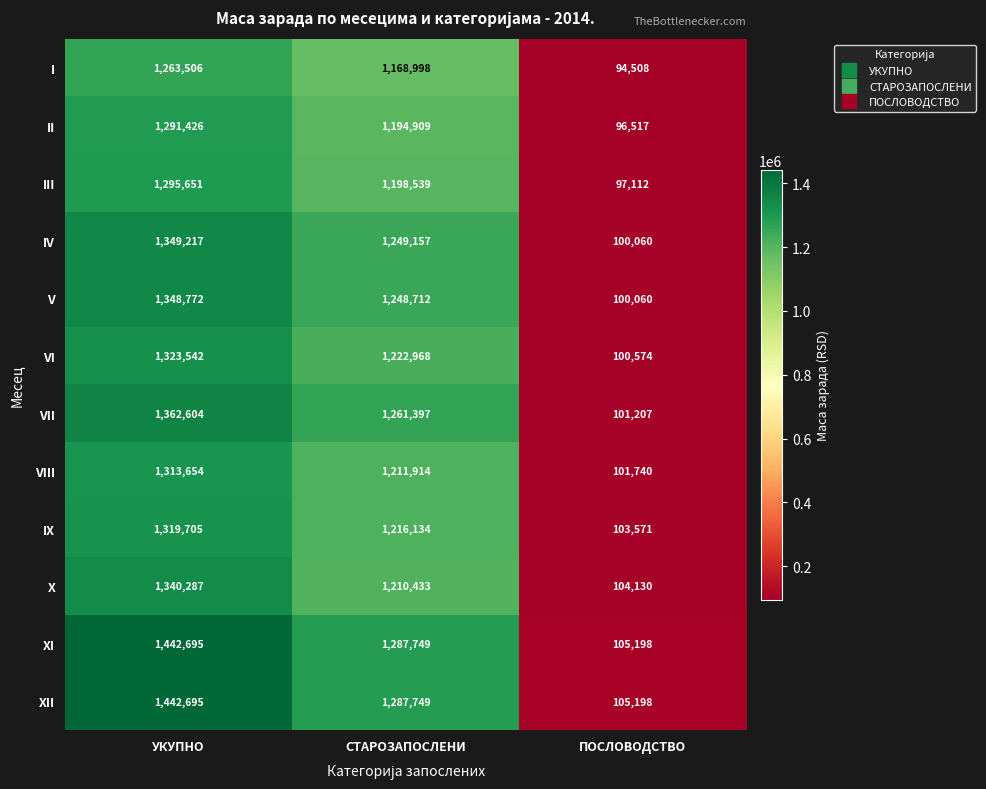

What is the difference between the highest and lowest values at СТАРОЗАПОСЛЕНИ?

118751